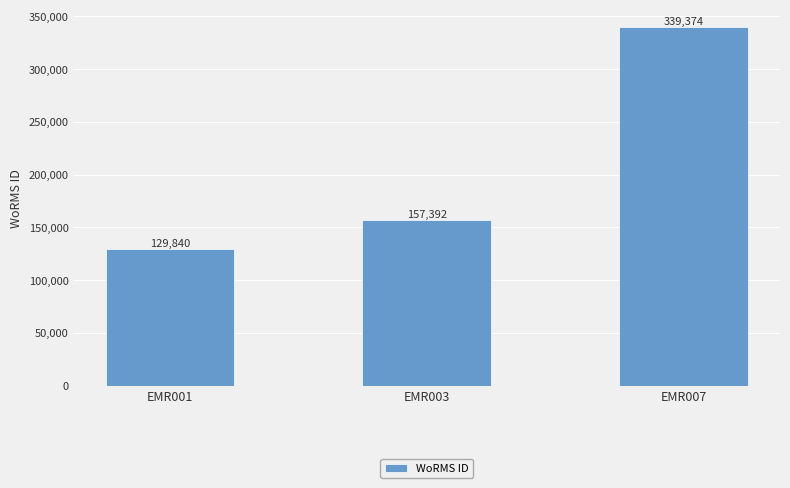

Rank the categories by value from highest to lowest.

EMR007, EMR003, EMR001